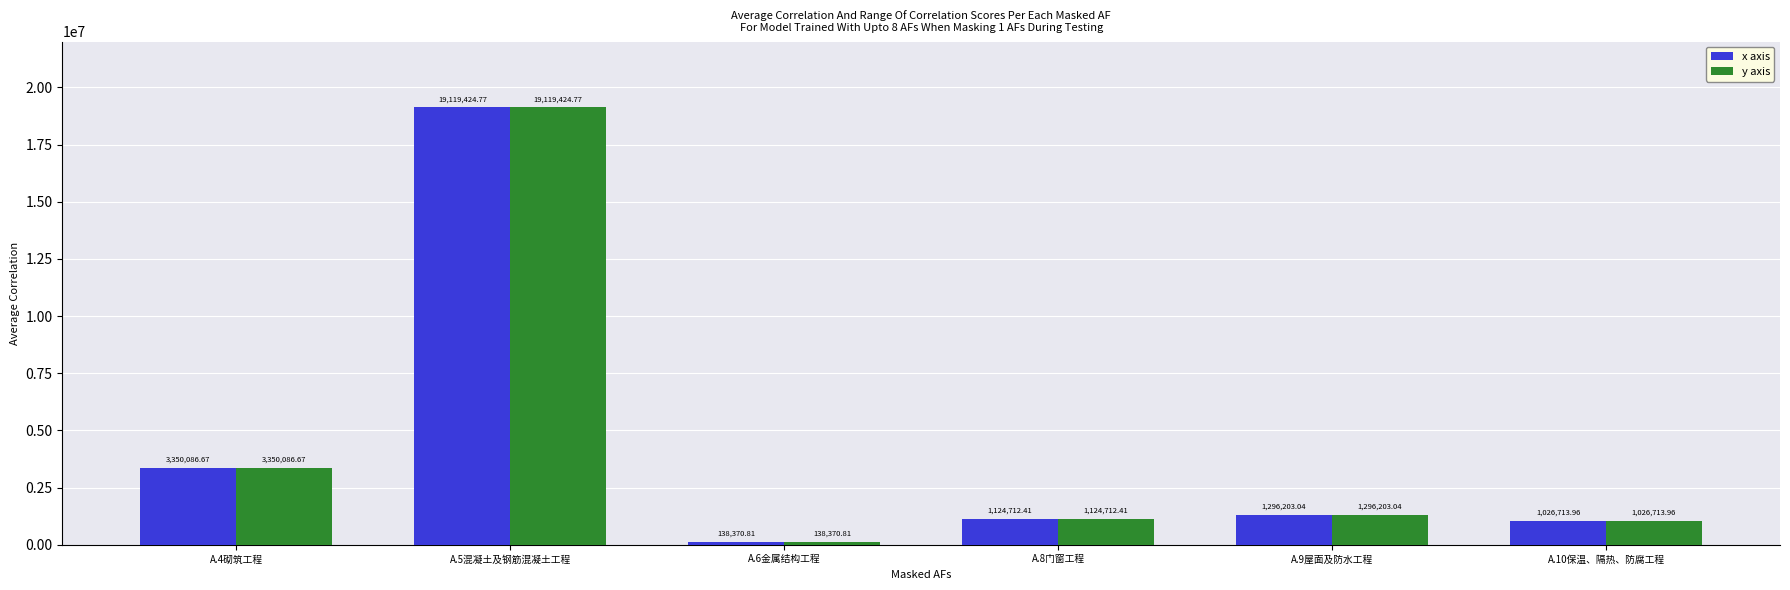

How many groups of bars are there?

6